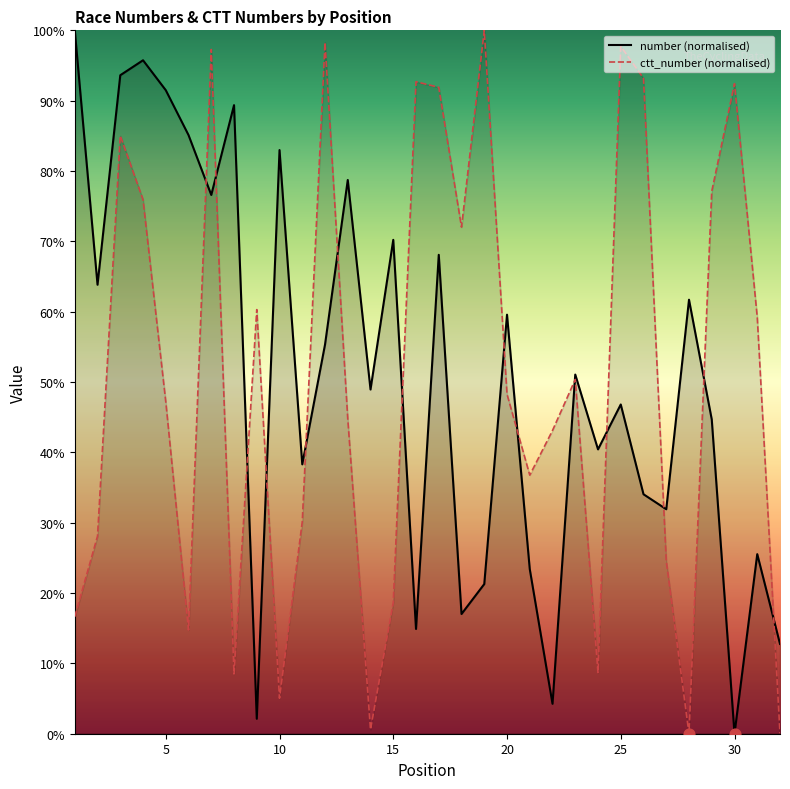

What is the total value across all series at 5?

138.7